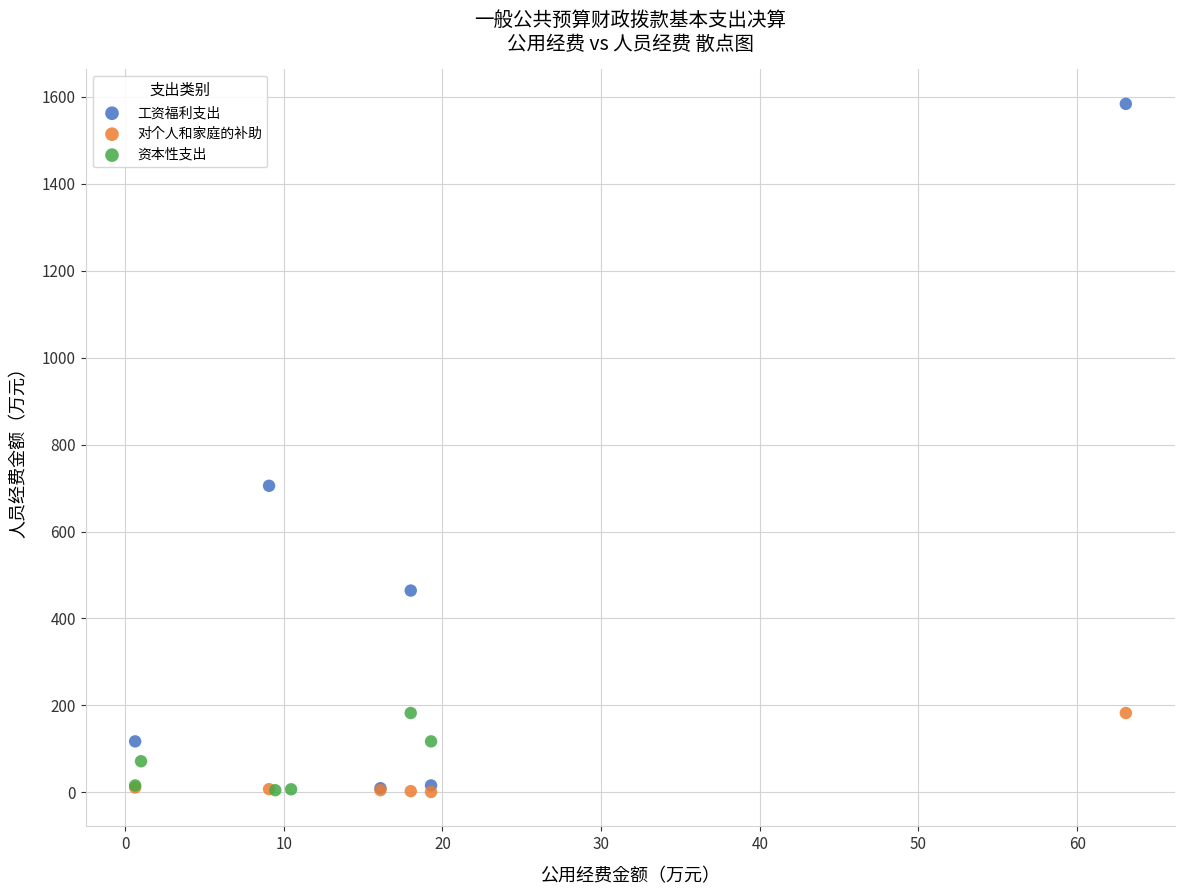

Which series contains the highest Y value?

工资福利支出